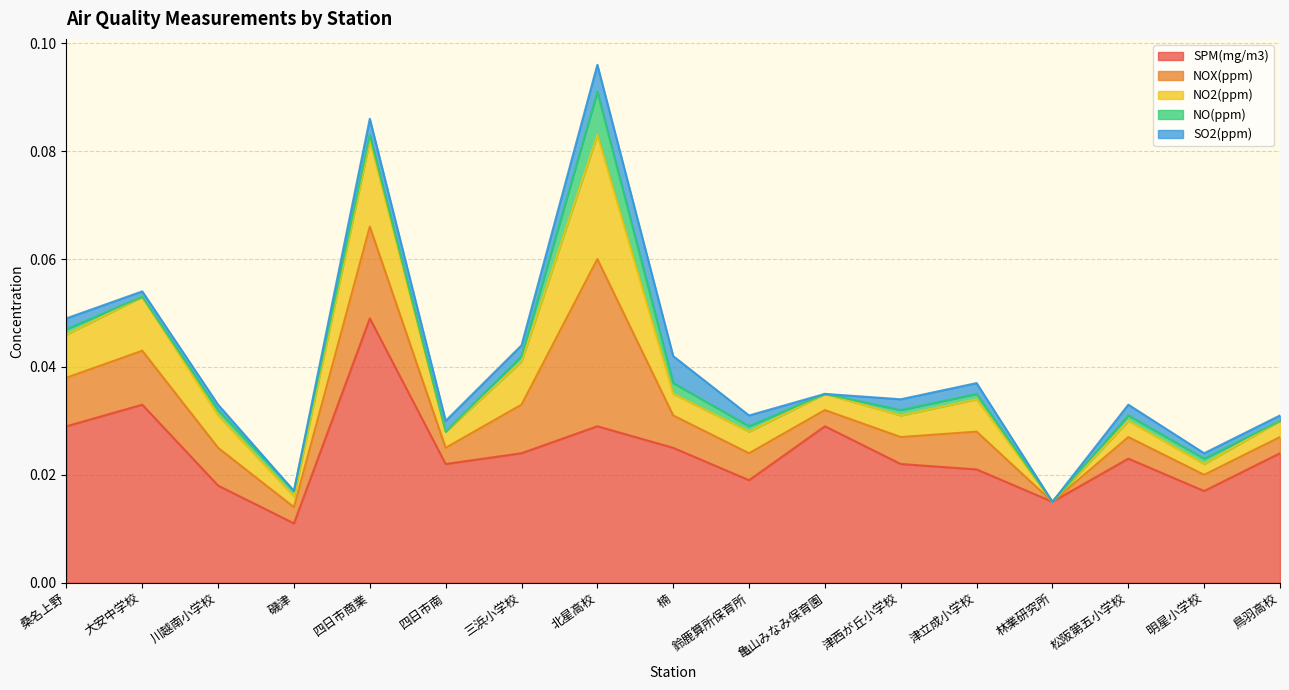

How many positive values does the NO2(ppm) series have?

16